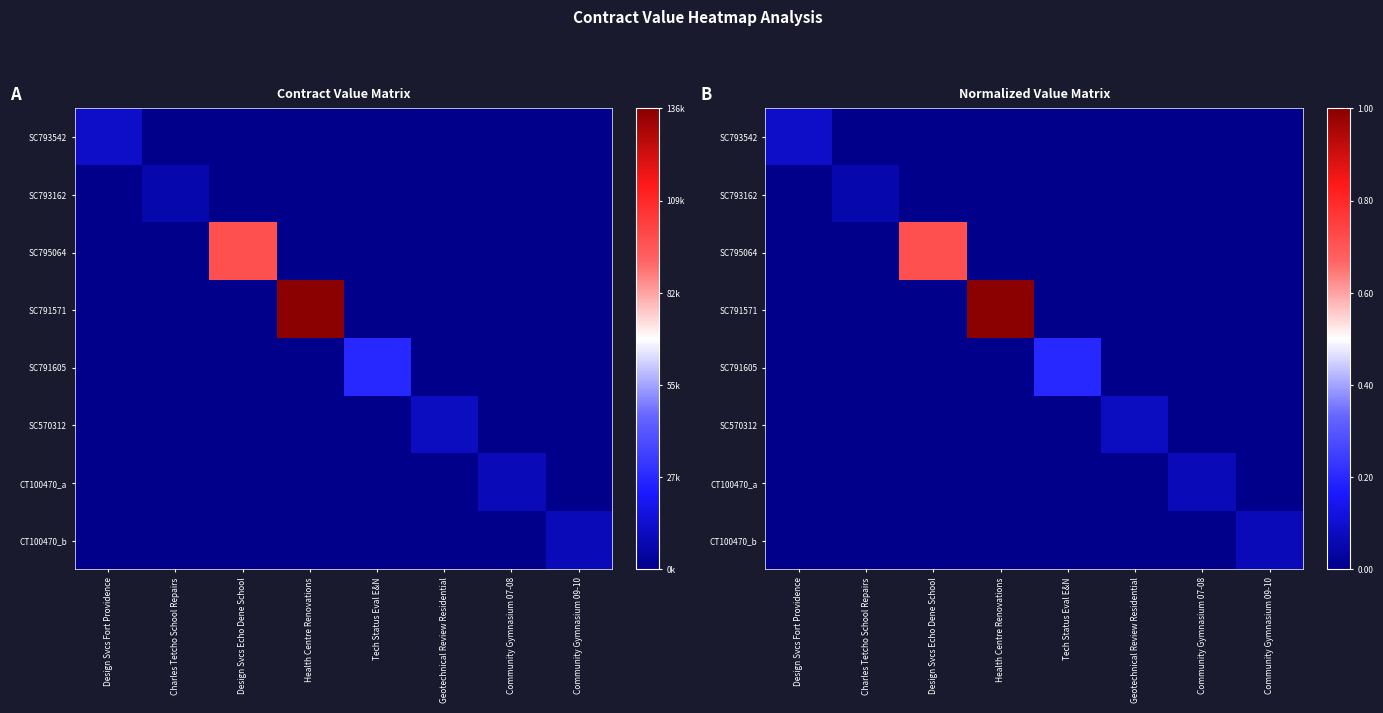

Which category has the lowest value in the CT100470_a series?

Design Svcs Fort Providence